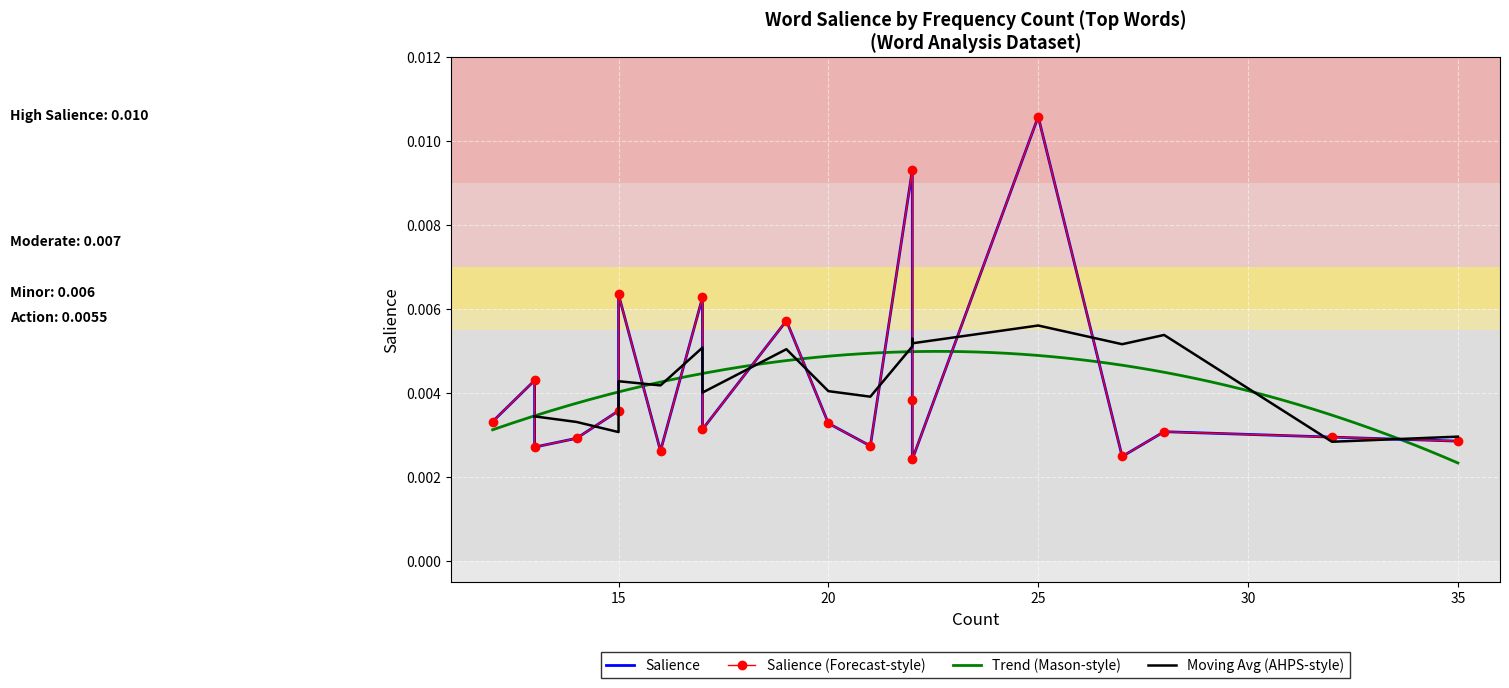

True or false: the data shows 0.0 at 35.

False